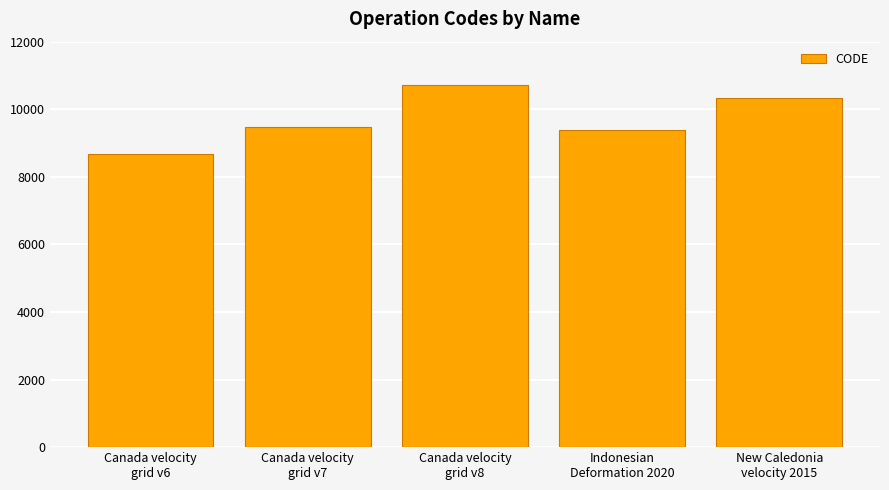

Is it true that the value at New Caledonia
velocity 2015 is 10323?

True